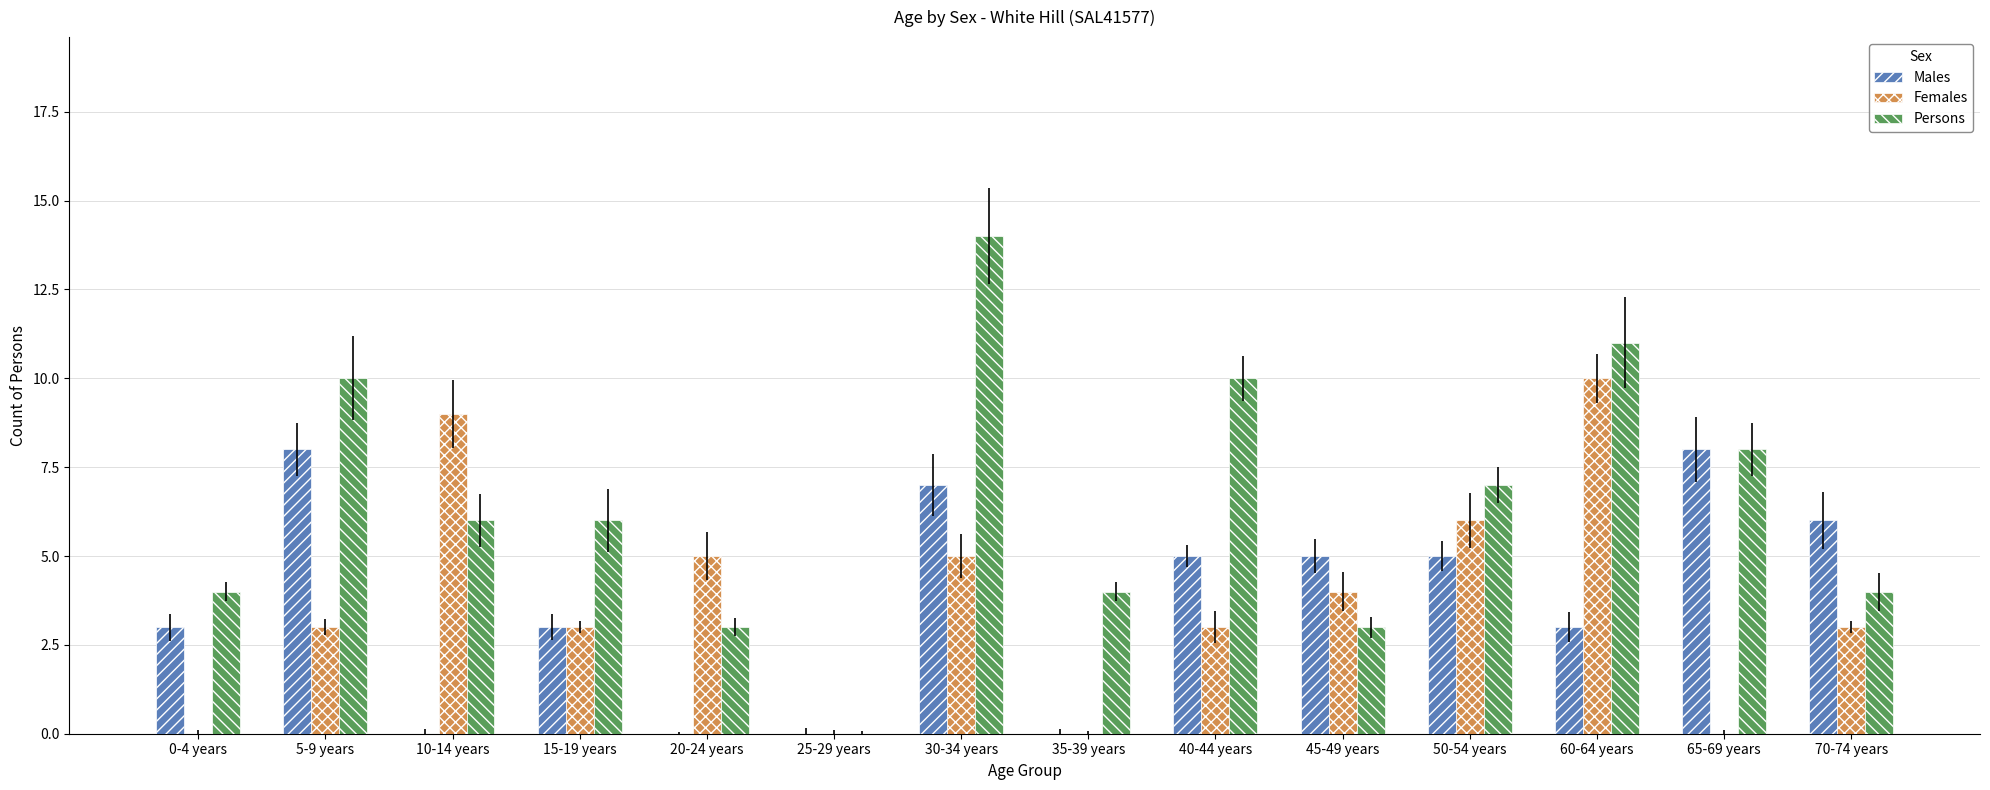

True or false: Males has a value of 3 at 60-64 years.

True